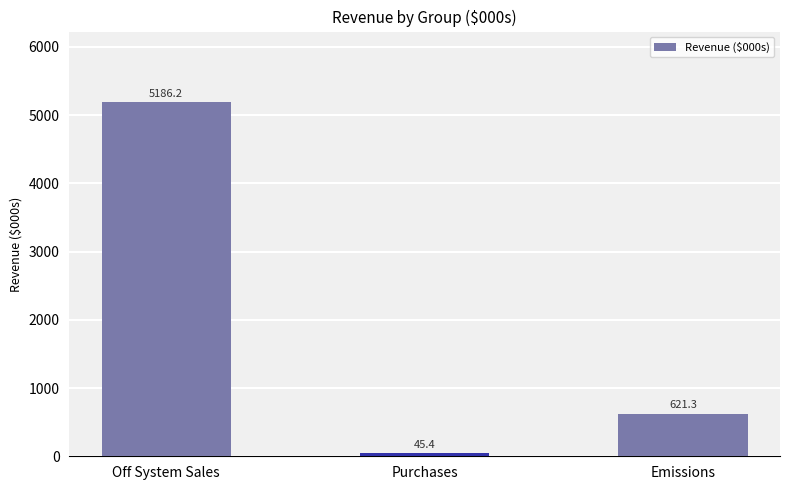

Between Emissions and Purchases, which is larger?

Emissions